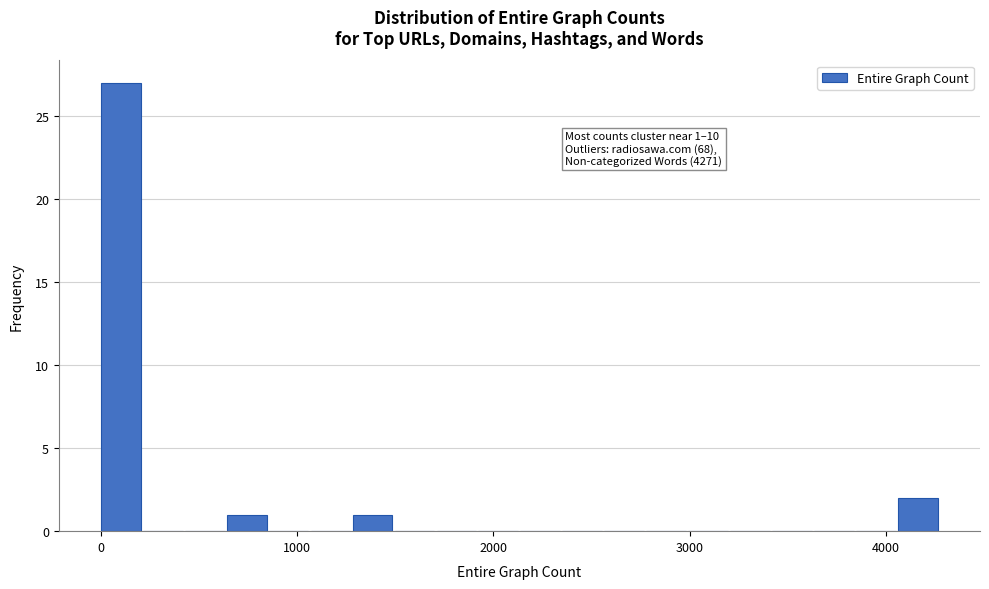

Read against the x-axis, roughly where is the centre of the tallest bar?

100